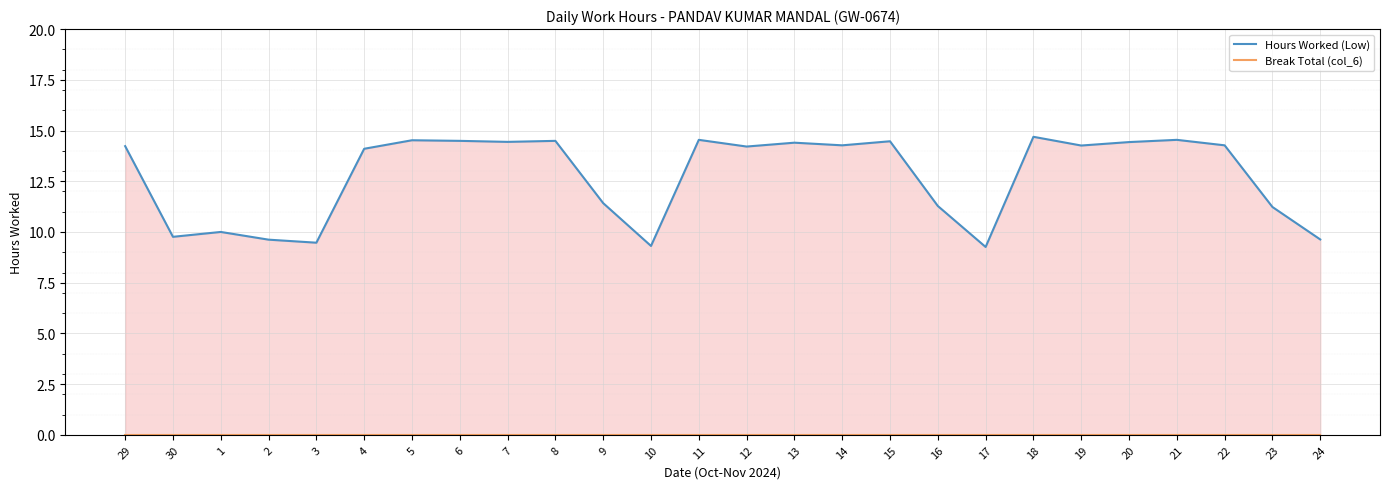

Reading right to left, what are all the values shown in this chart?

Hours Worked (Low): 24=9.6	23=11.2	22=14.3	21=14.5	20=14.4	19=14.3	18=14.7	17=9.3	16=11.3	15=14.5	14=14.3	13=14.4	12=14.2	11=14.5	10=9.3	9=11.4	8=14.5	7=14.4	6=14.5	5=14.5	4=14.1	3=9.5	2=9.6	1=10.0	30=9.8	29=14.2
Break Total (col_6): 24=0.0	23=0.0	22=0.0	21=0.0	20=0.0	19=0.0	18=0.0	17=0.0	16=0.0	15=0.0	14=0.0	13=0.0	12=0.0	11=0.0	10=0.0	9=0.0	8=0.0	7=0.0	6=0.0	5=0.0	4=0.0	3=0.0	2=0.0	1=0.0	30=0.0	29=0.0